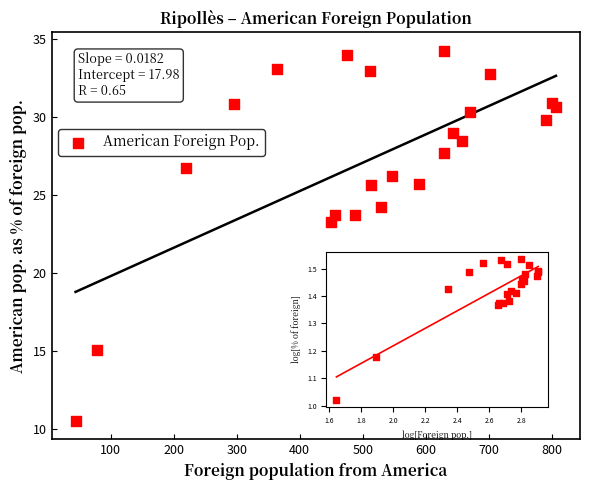

What is the range of Y values (max minus min)?

23.7